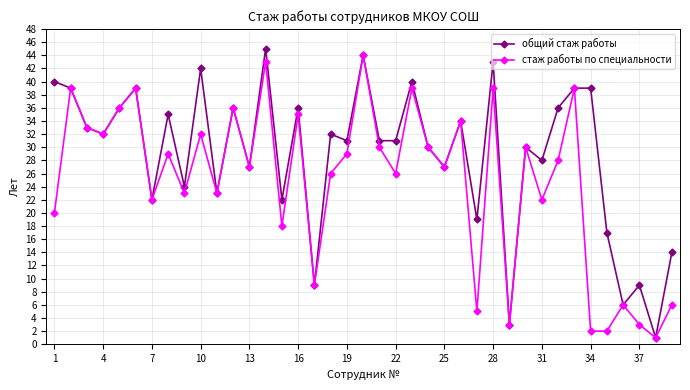

What is the maximum value shown in the chart?

45